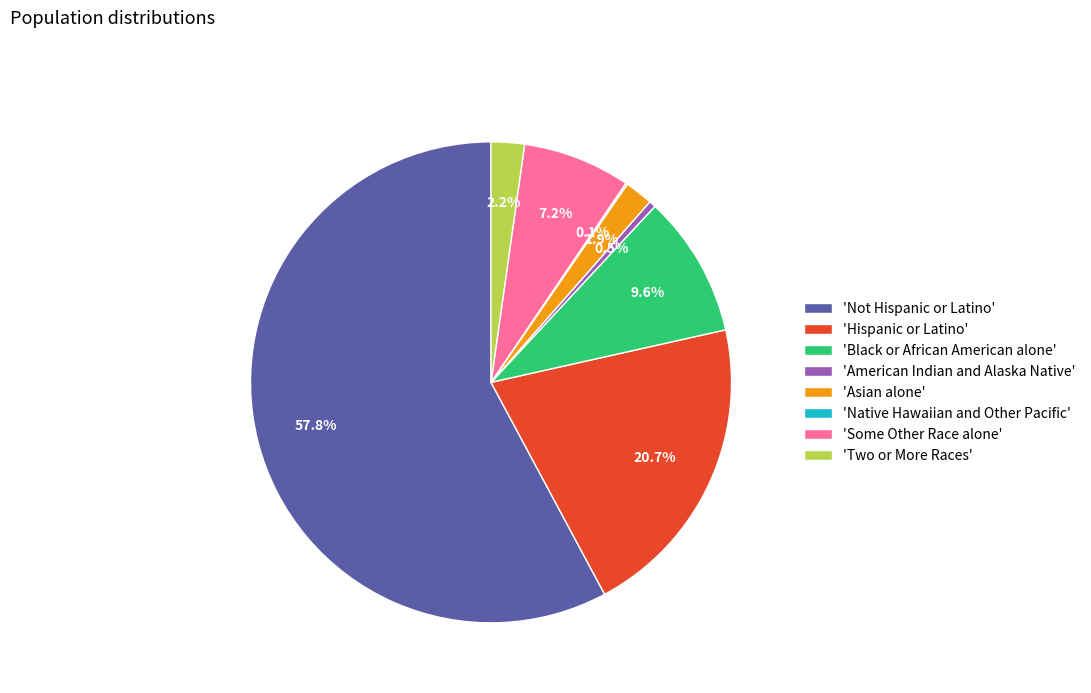

Approximately how many times larger is the value at 'Black or African American alone' compared to 'Hispanic or Latino'?

0.5